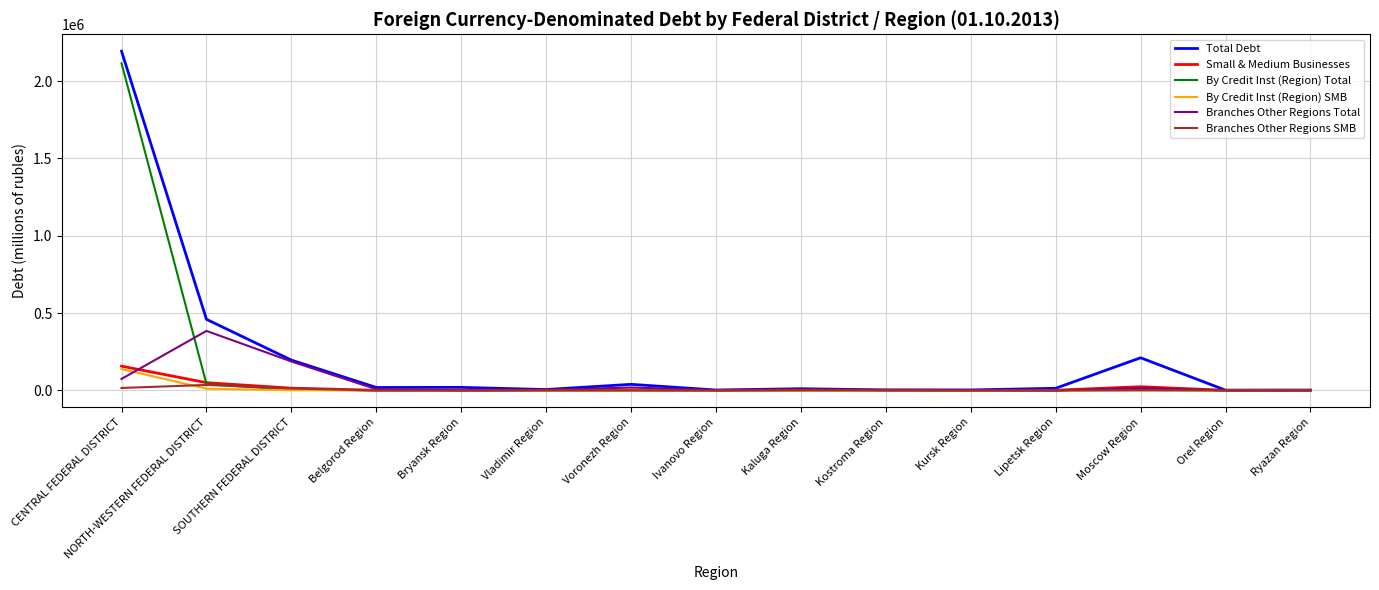

What position from the left is Kaluga Region?

9